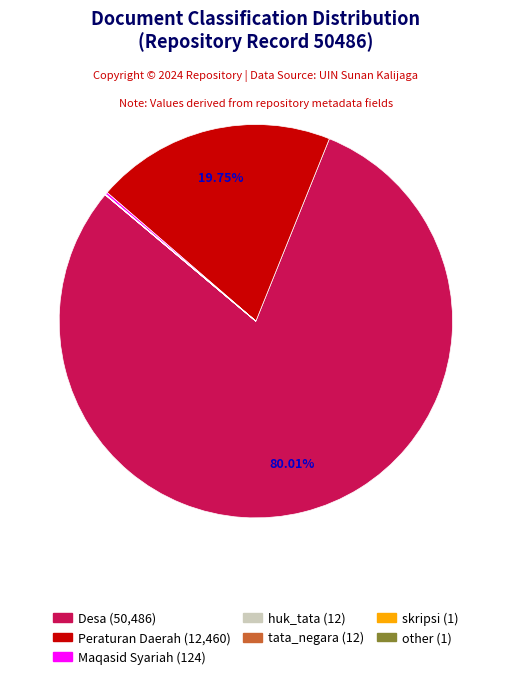

True or false: Desa accounts for 74% of the total.

False